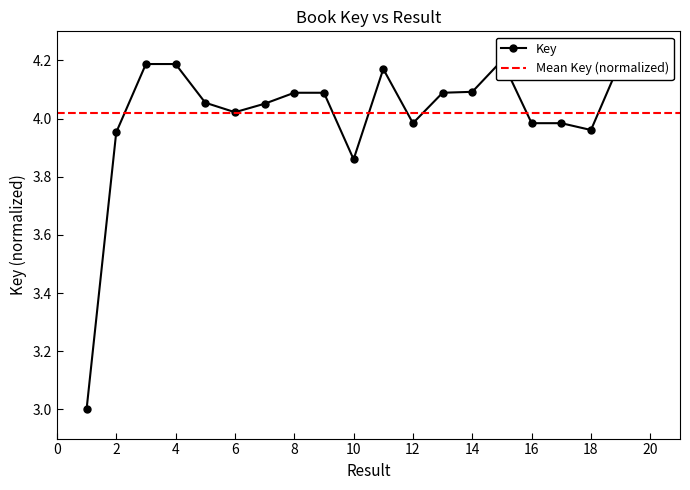

Reading left to right, extract all data points from this chart.

3.0	4.0	4.2	4.2	4.1	4.0	4.1	4.1	4.1	3.9	4.2	4.0	4.1	4.1	4.2	4.0	4.0	4.0	4.2	4.2